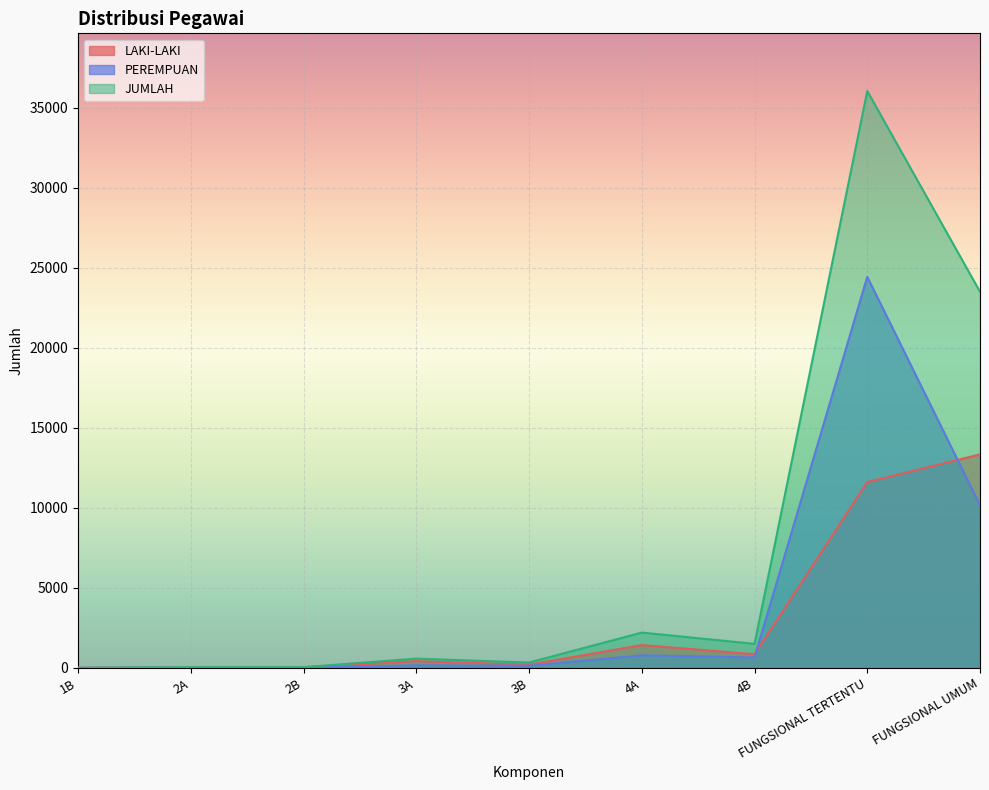

The value of PEREMPUAN at 2B is 11. True or false?

True